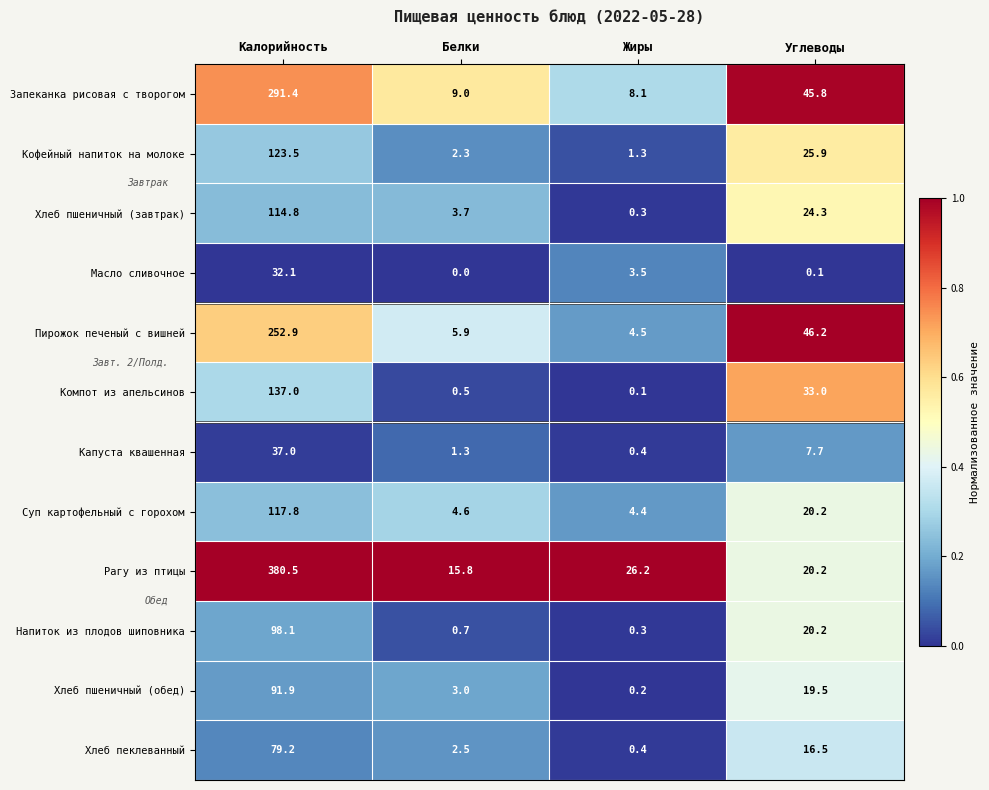

At which label does Компот из апельсинов first exceed 33?

Калорийность